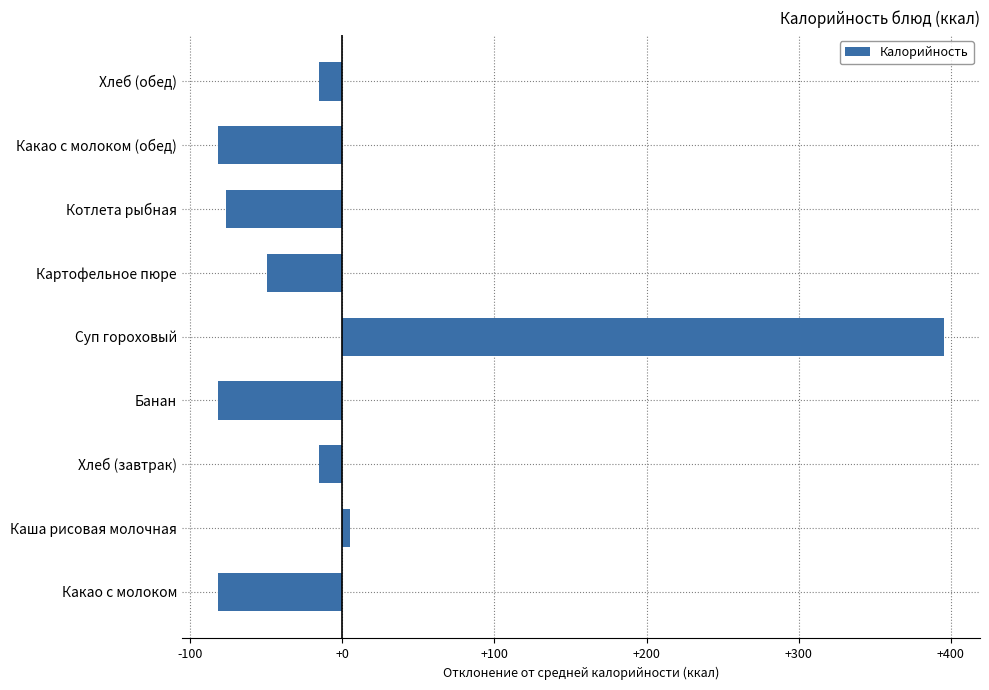

What is the maximum value shown in the chart?

395.3